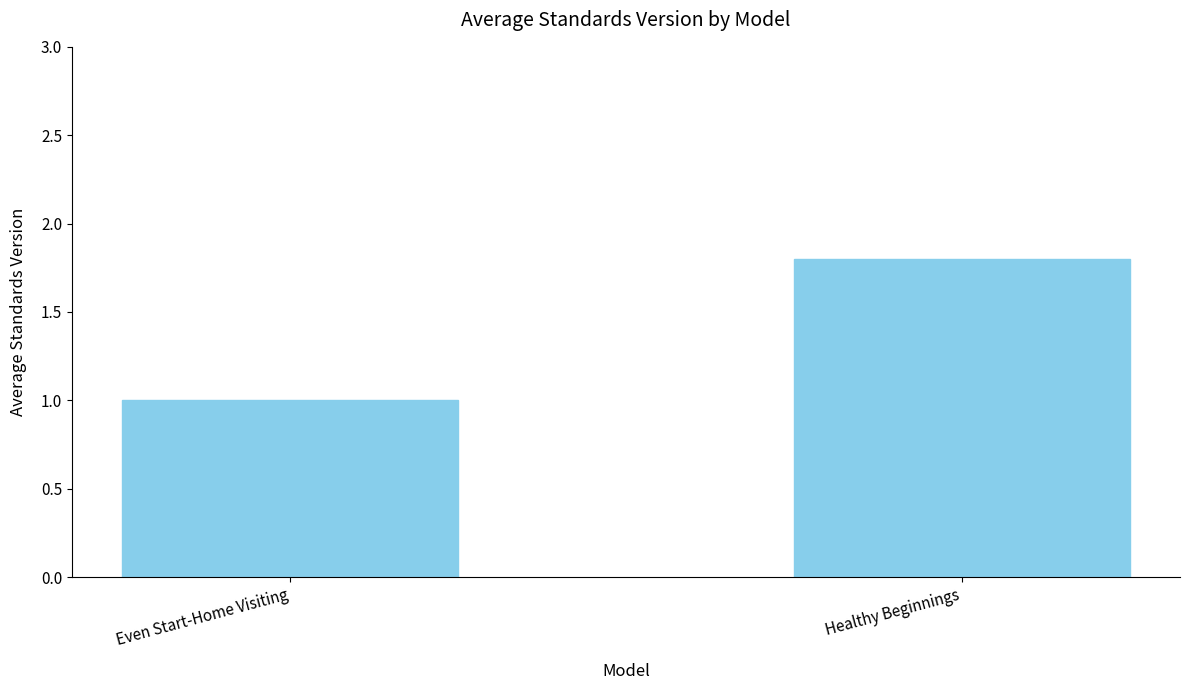

Rank the categories by value from highest to lowest.

Healthy Beginnings, Even Start-Home Visiting